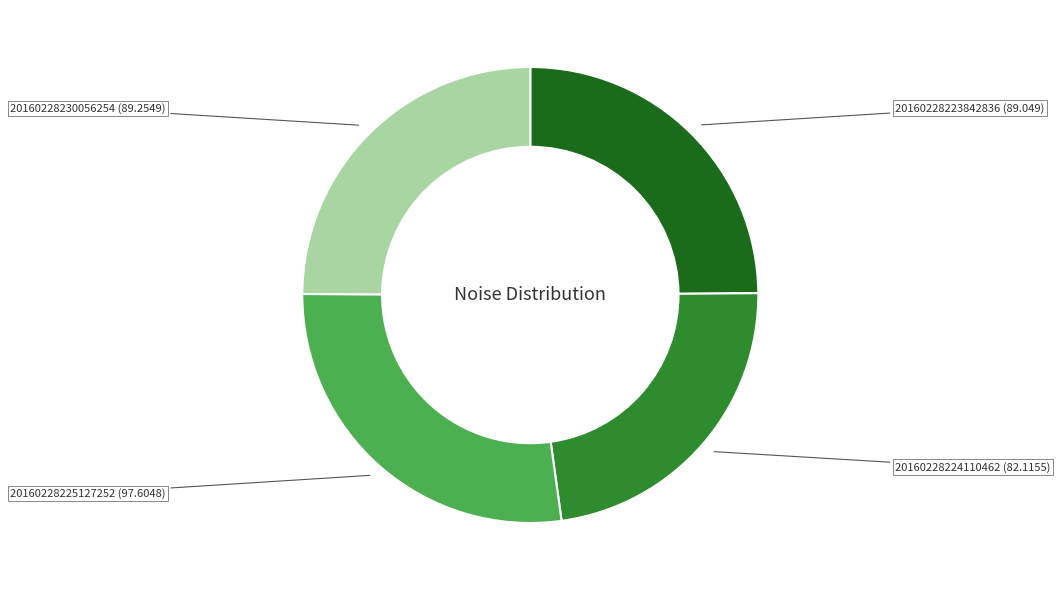

Is there a majority slice in this chart?

No